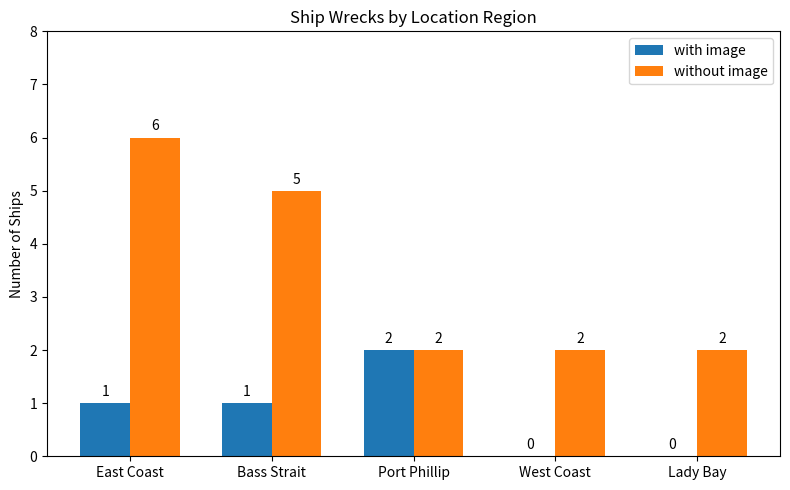

Is it true that without image equals 6 at East Coast?

True